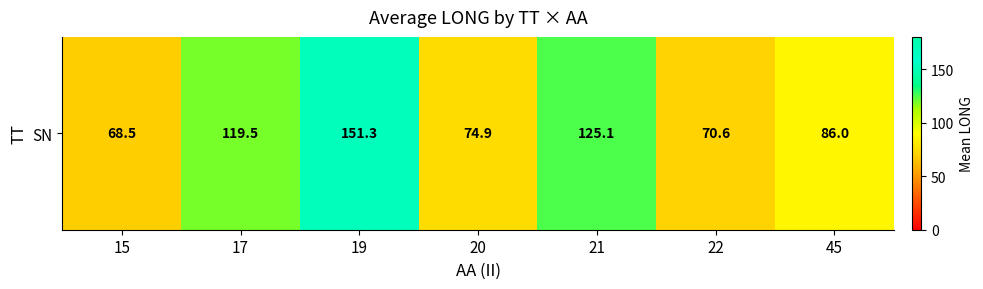

What is the sum of all values?

695.9